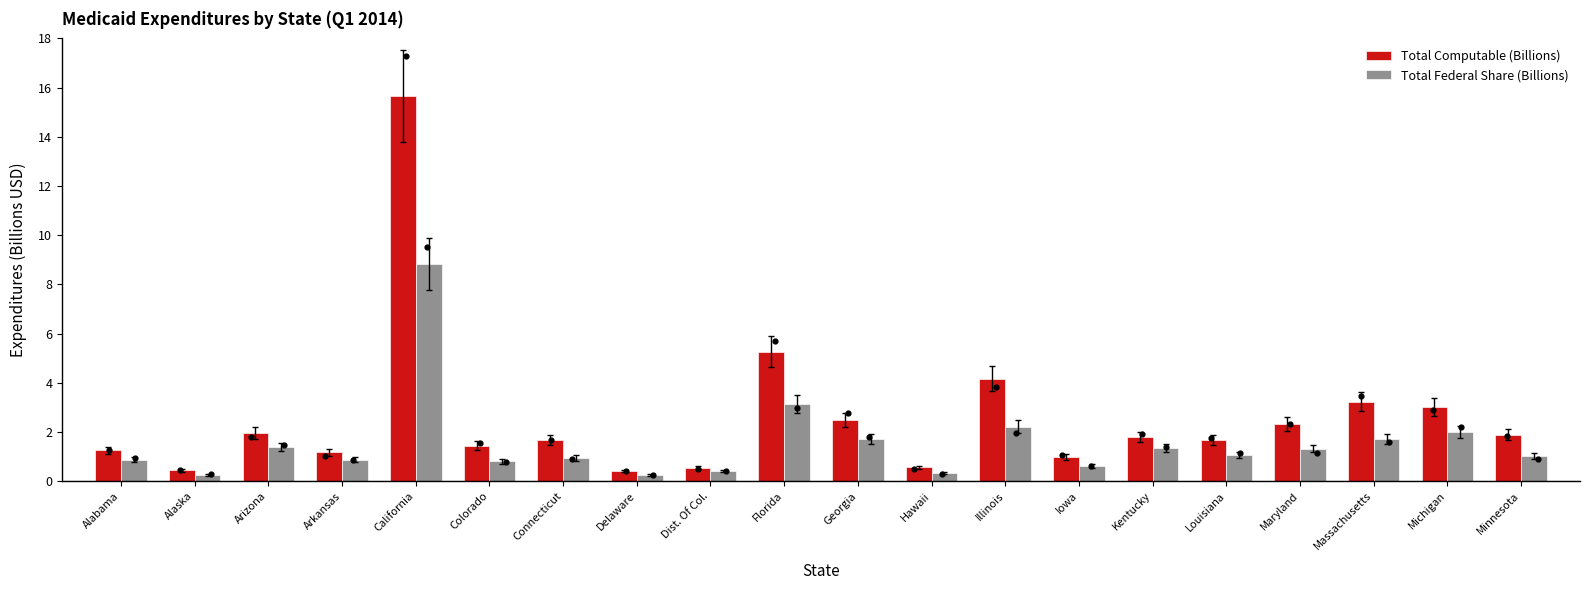

Which series contains the highest Y value?

Total Computable (Billions)